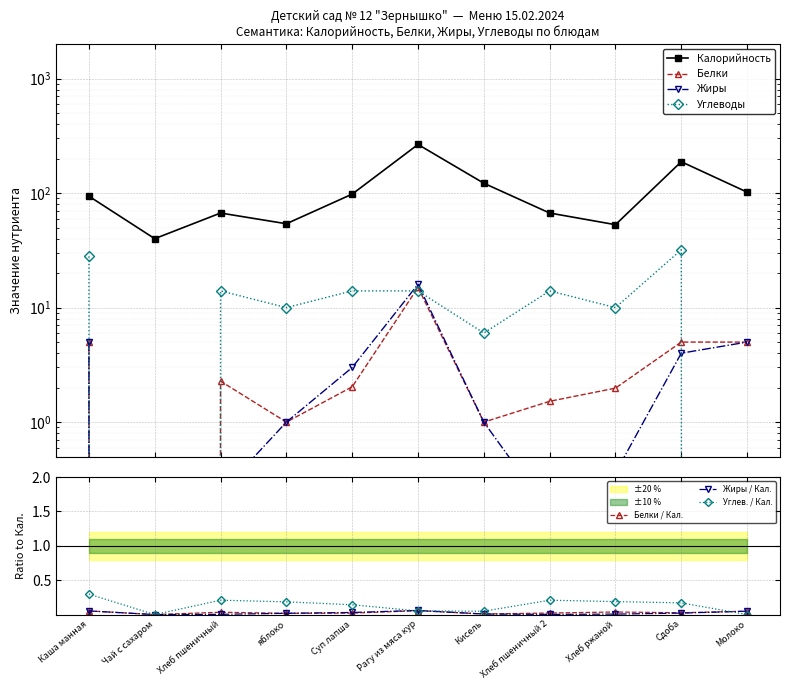

Which series changed the most between Хлеб пшеничный 2 and Молоко?

Калорийность